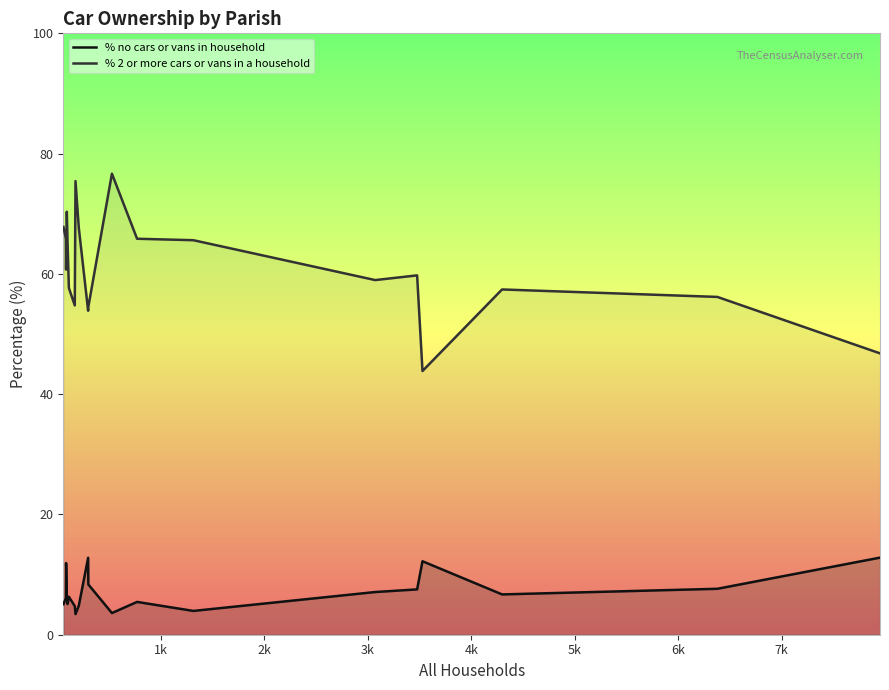

True or false: % 2 or more cars or vans in a household has more than 0 interior local peaks.

True